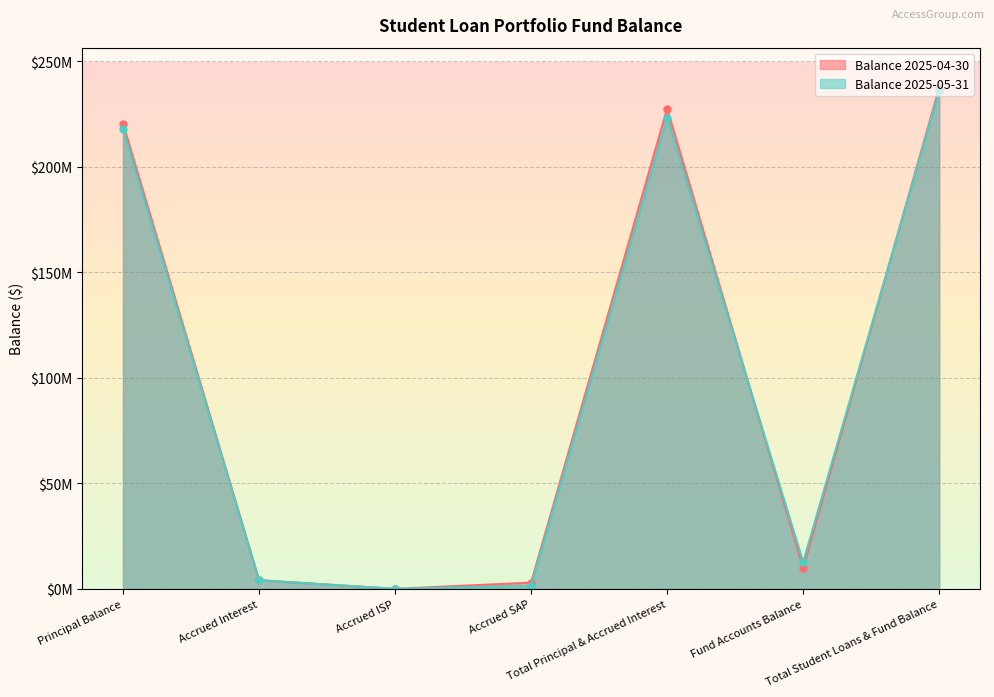

How many values in the Balance 2025-05-31 series are below 12646002?

3